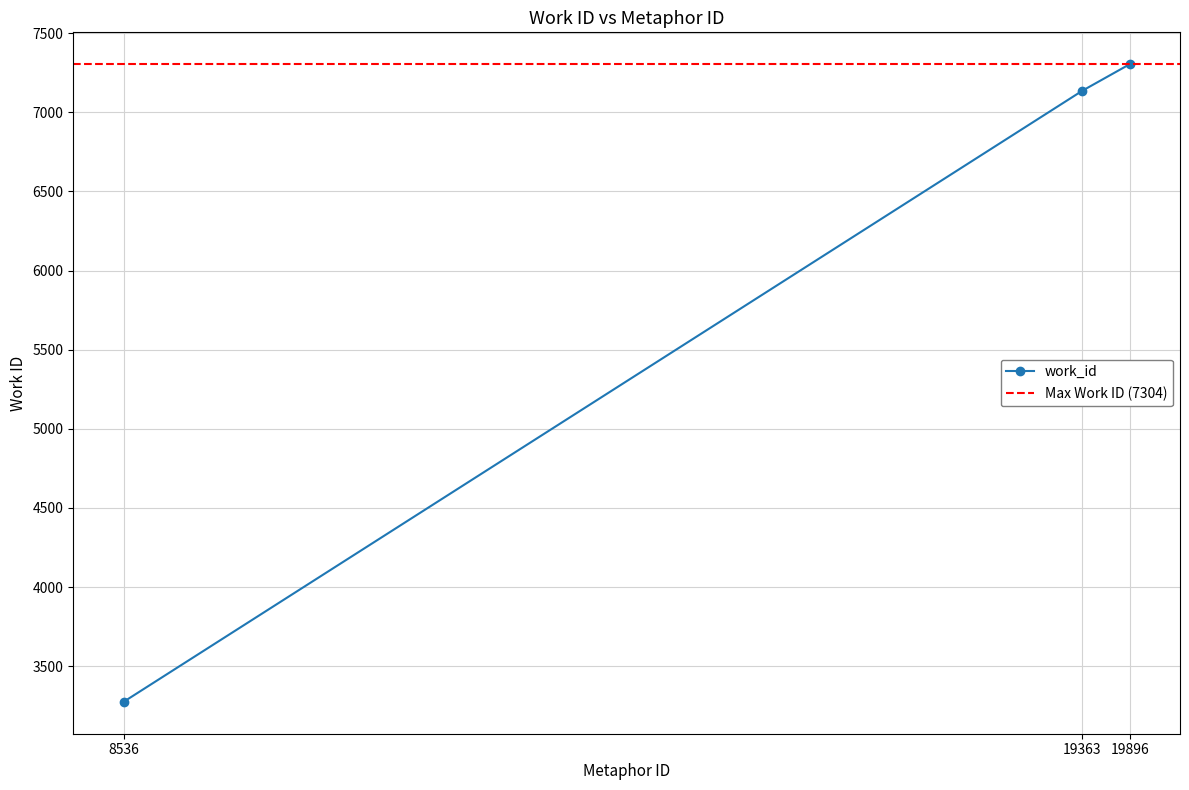

What is the change in value from 8536 to 19363?

+3862